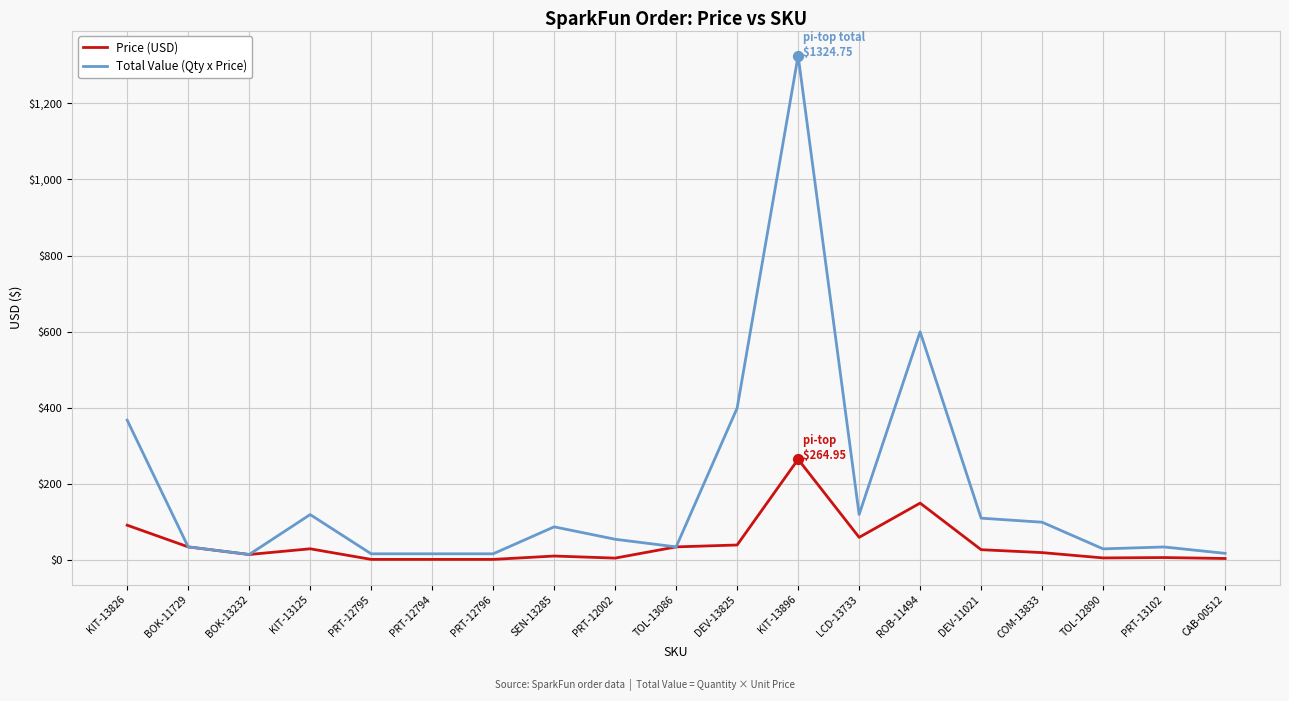

At how many categories does at least one series exceed 781?

1